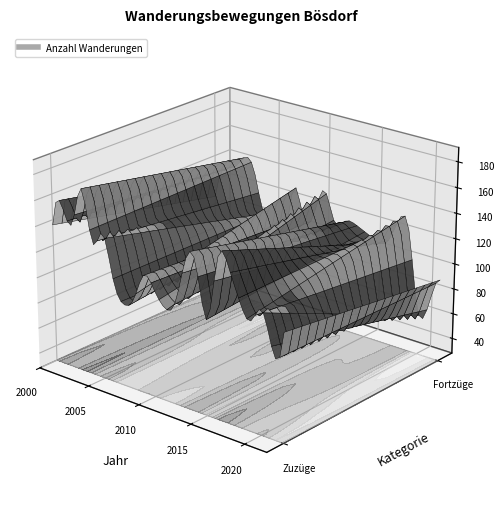

How many values in the Zuzüge (Anzahl) series exceed 123?

11